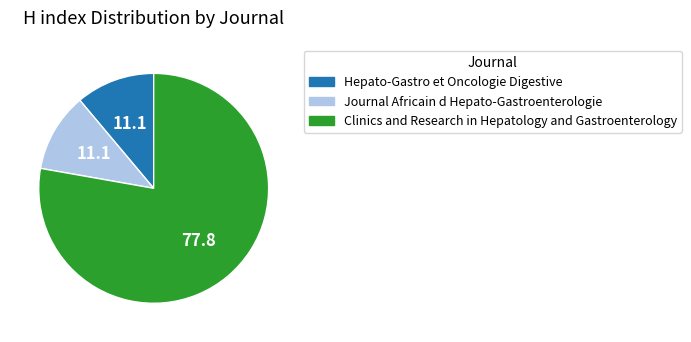

What is the largest slice in the pie chart?

Clinics and Research in Hepatology and Gastroenterology